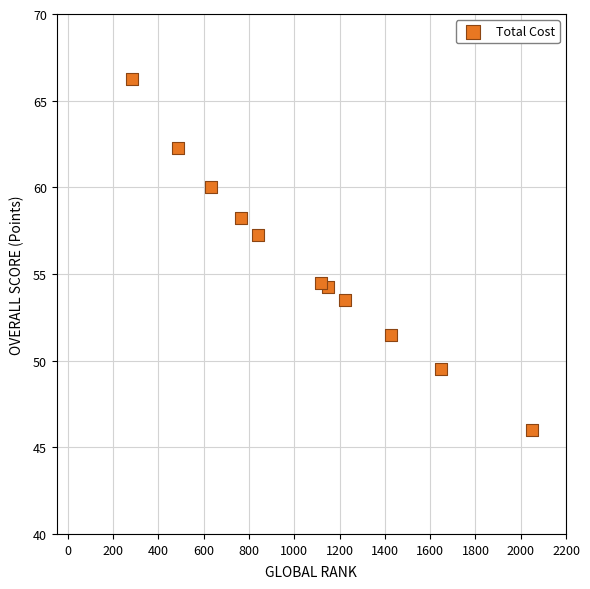

What is the average Y value?

55.8